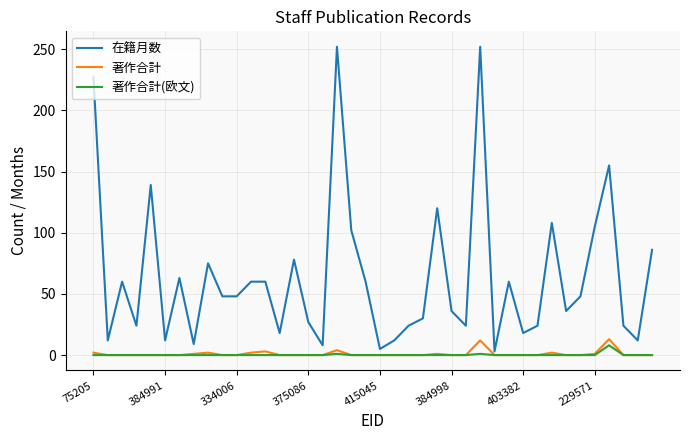

What is the greatest value displayed?

252